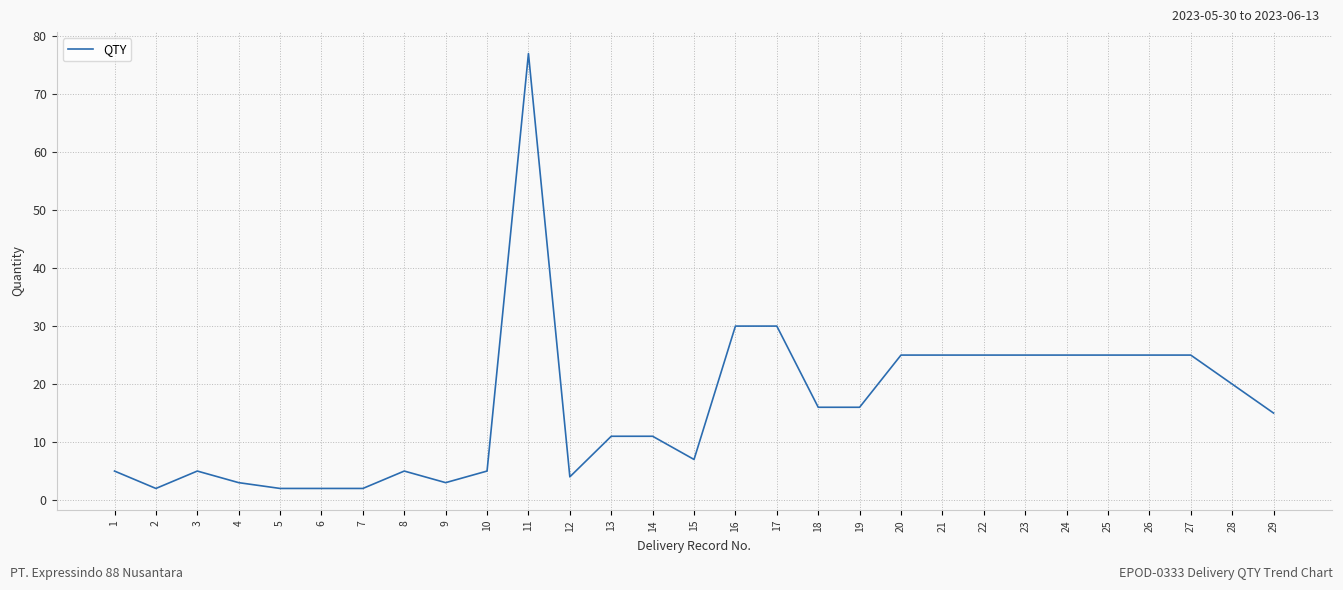

Reading left to right, transcribe all the data shown in this chart.

5	2	5	3	2	2	2	5	3	5	77	4	11	11	7	30	30	16	16	25	25	25	25	25	25	25	25	20	15